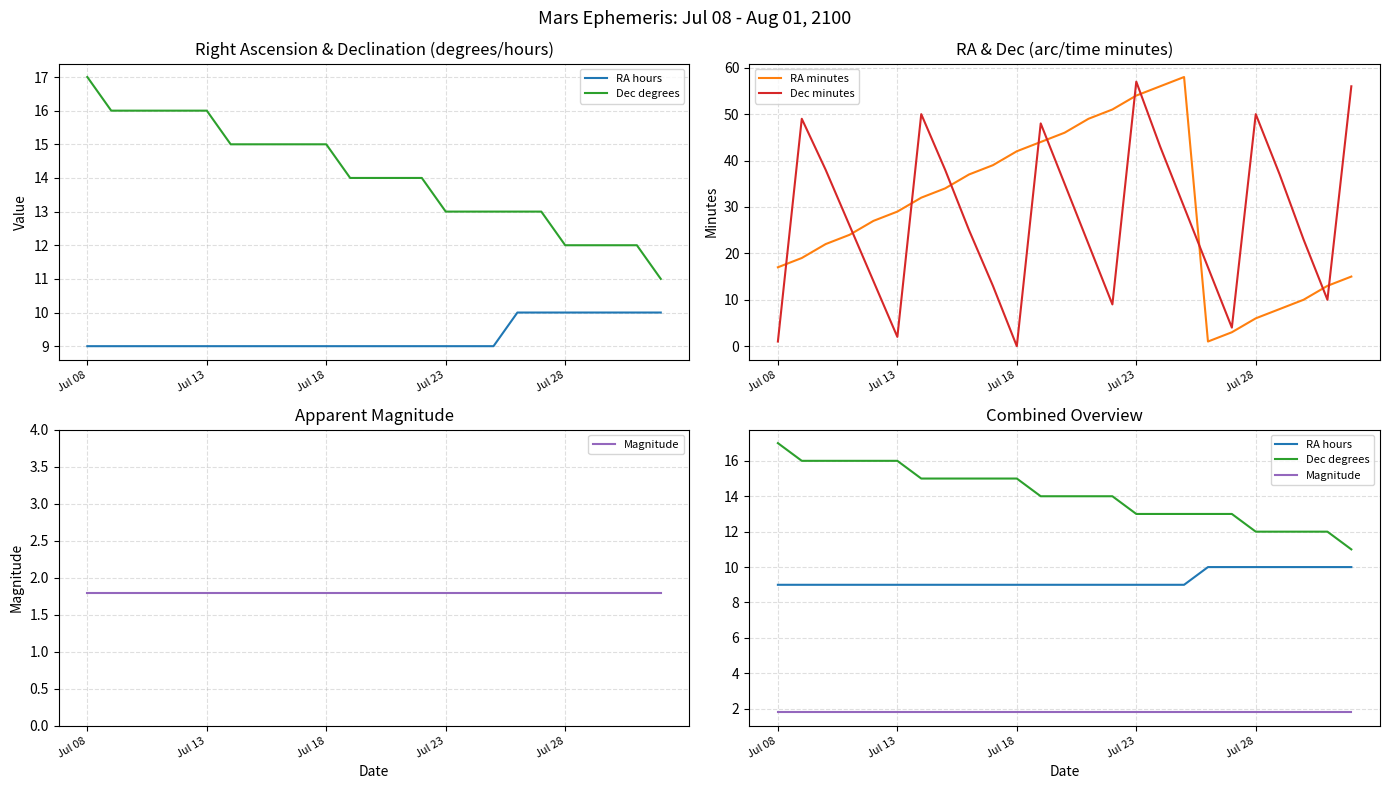

True or false: Dec degrees and RA minutes cross at least once.

True